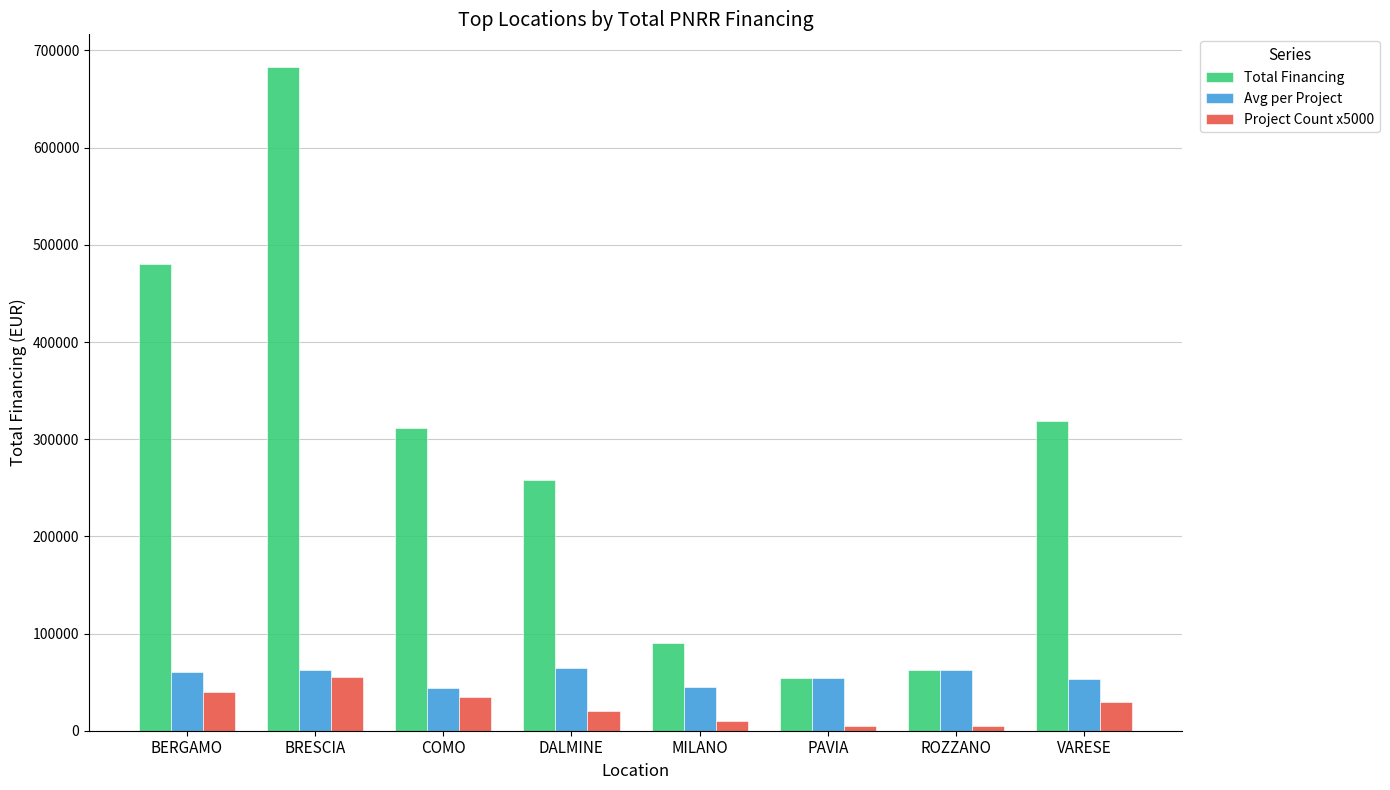

True or false: Project Count x5000 has a value of 40000.0 at BERGAMO.

True